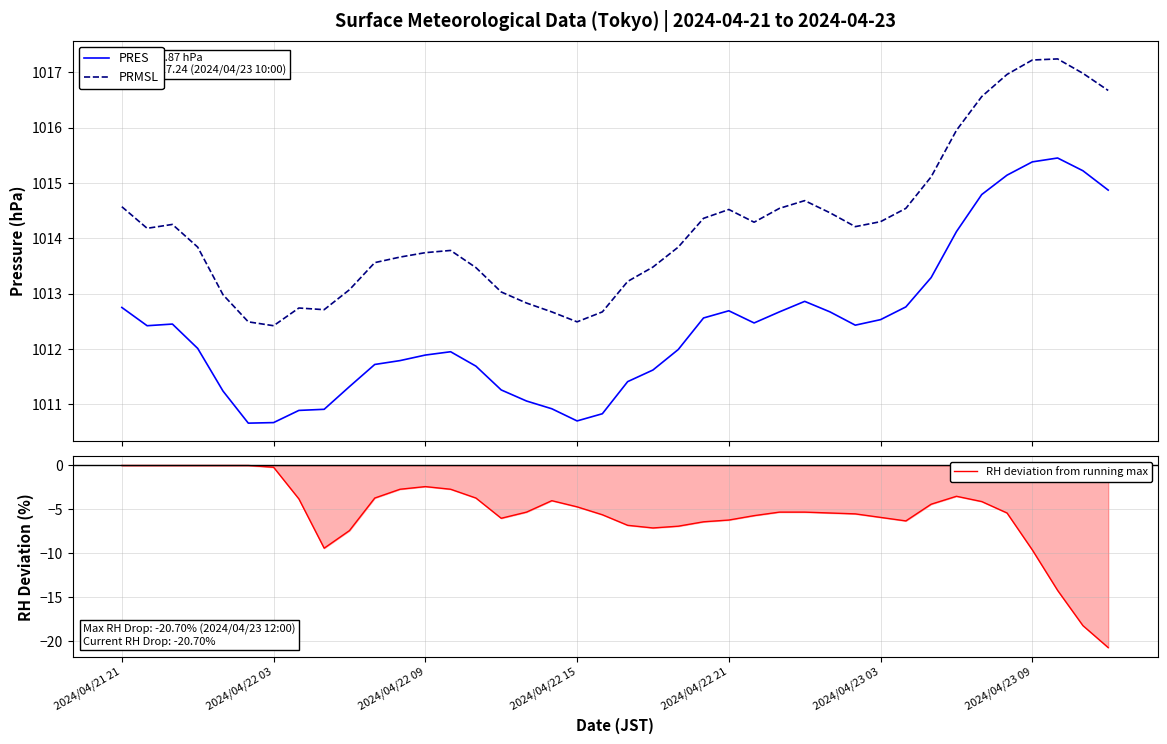

True or false: PRES and PRMSL cross at least once.

False